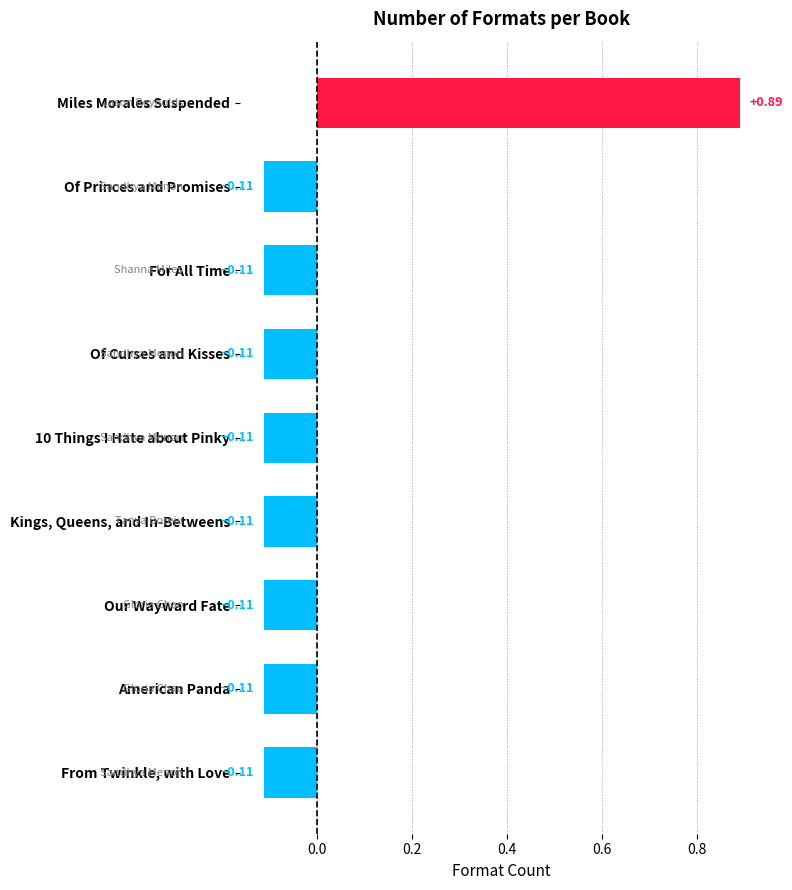

How many bars are there in total?

9